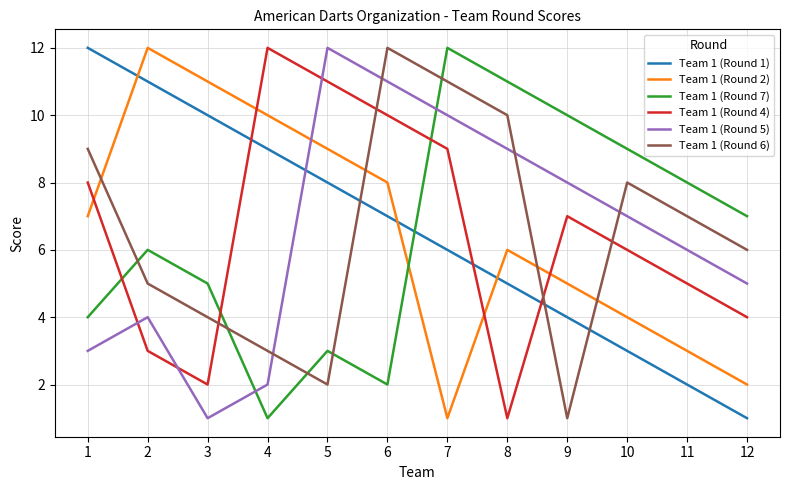

At which label does Team 1 (Round 7) first exceed 7?

7